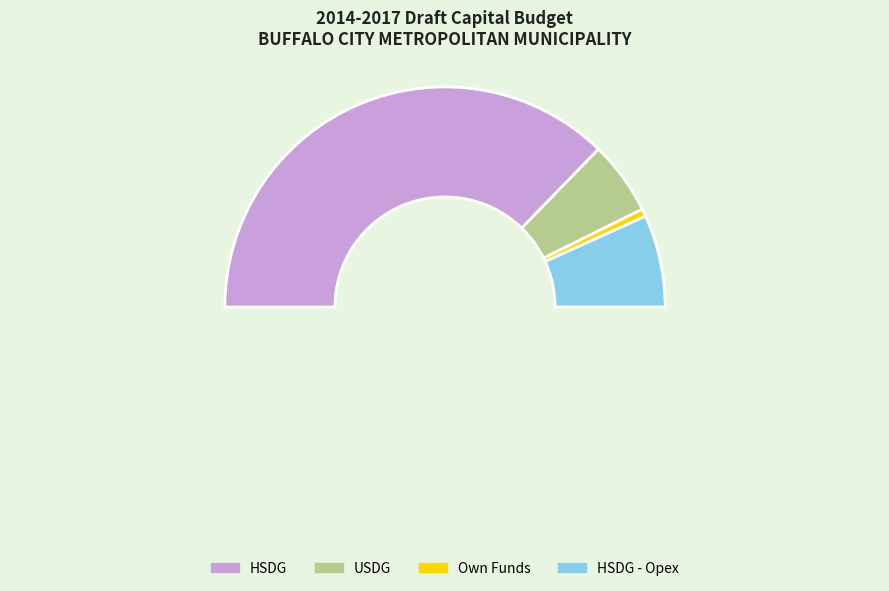

Rank the categories by value from highest to lowest.

HSDG, HSDG - Opex, USDG, Own Funds